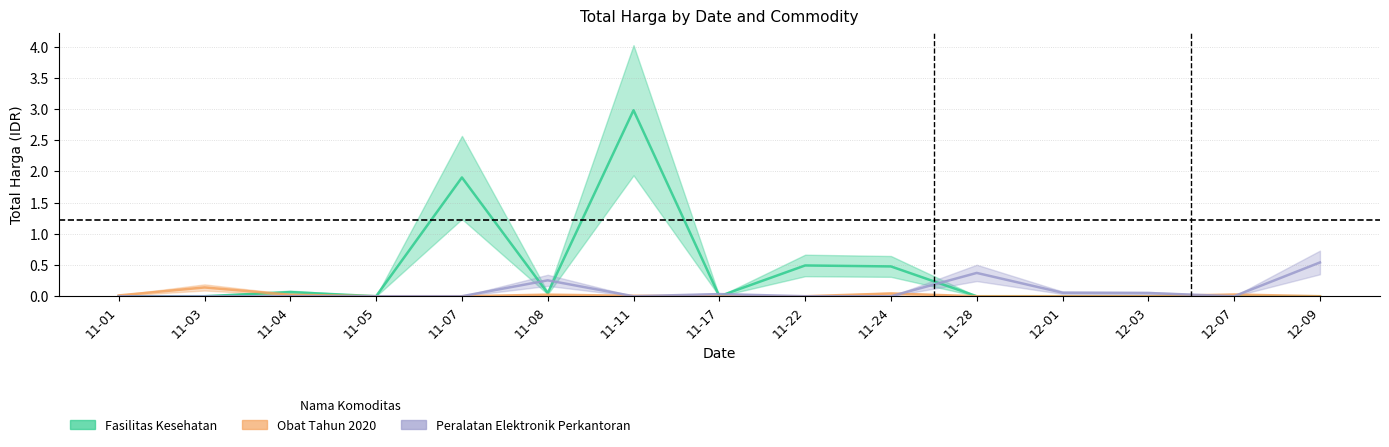

At which category does Peralatan Elektronik Perkantoran reach its first local peak?

11-08